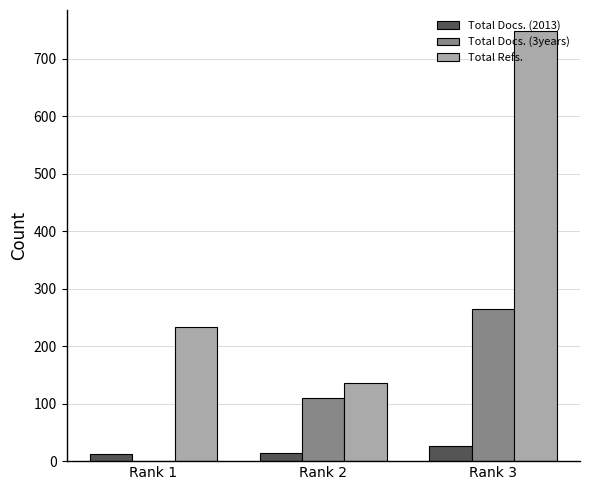

What are all the series names shown in the legend?

Total Docs. (2013), Total Docs. (3years), Total Refs.